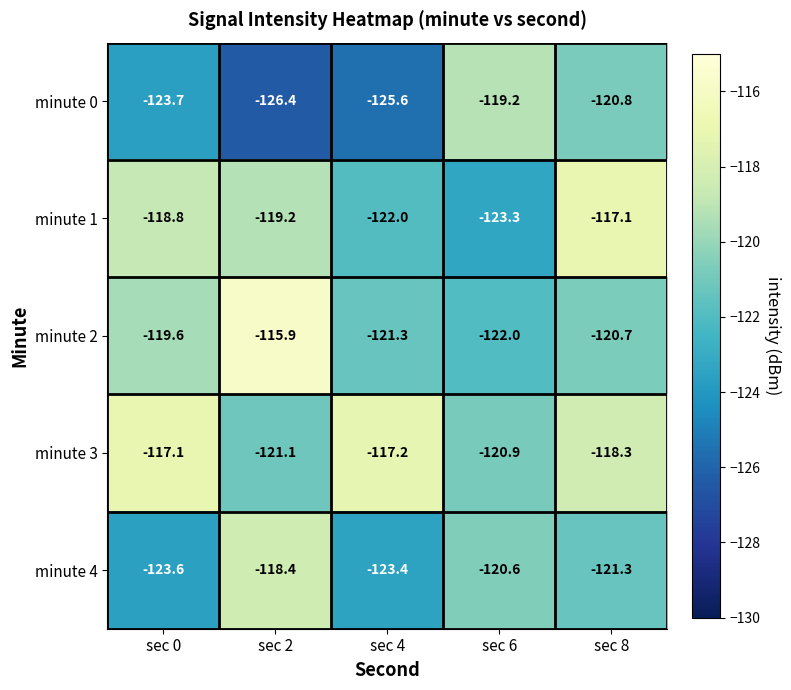

How many data points does each series have?

5